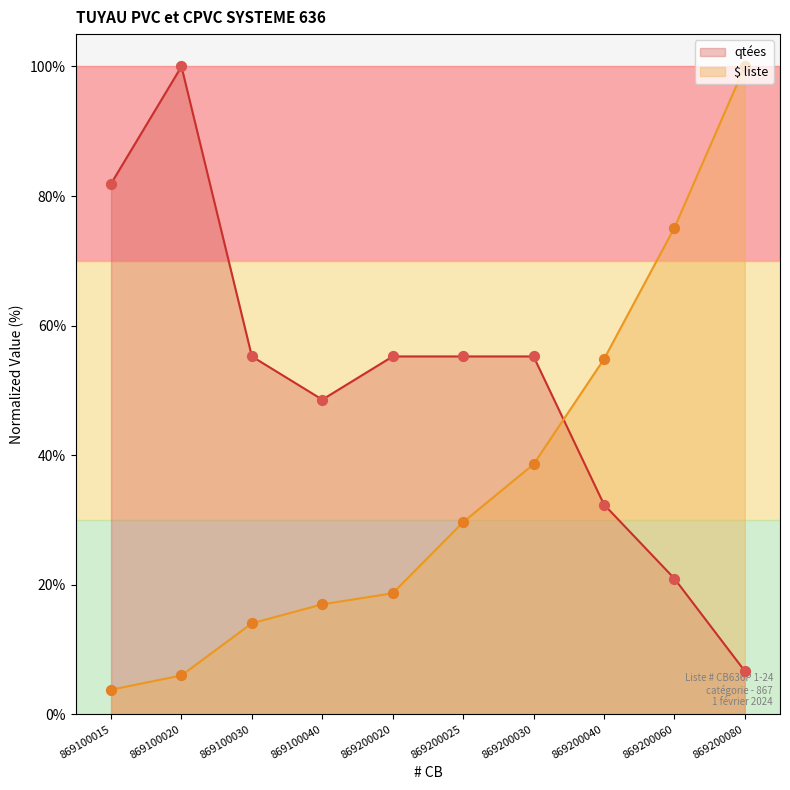

Which series has the largest total across all categories?

qtées